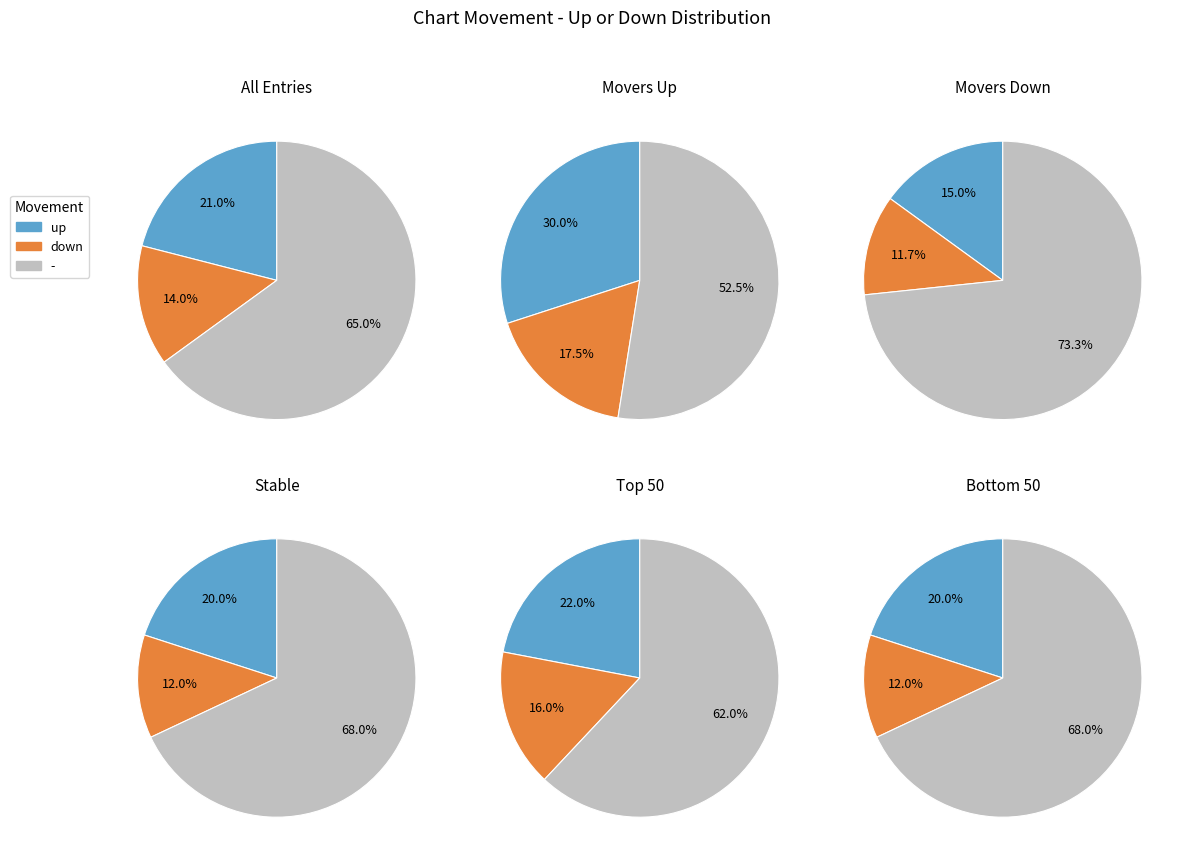

Is it true that down is 21% of the pie?

False